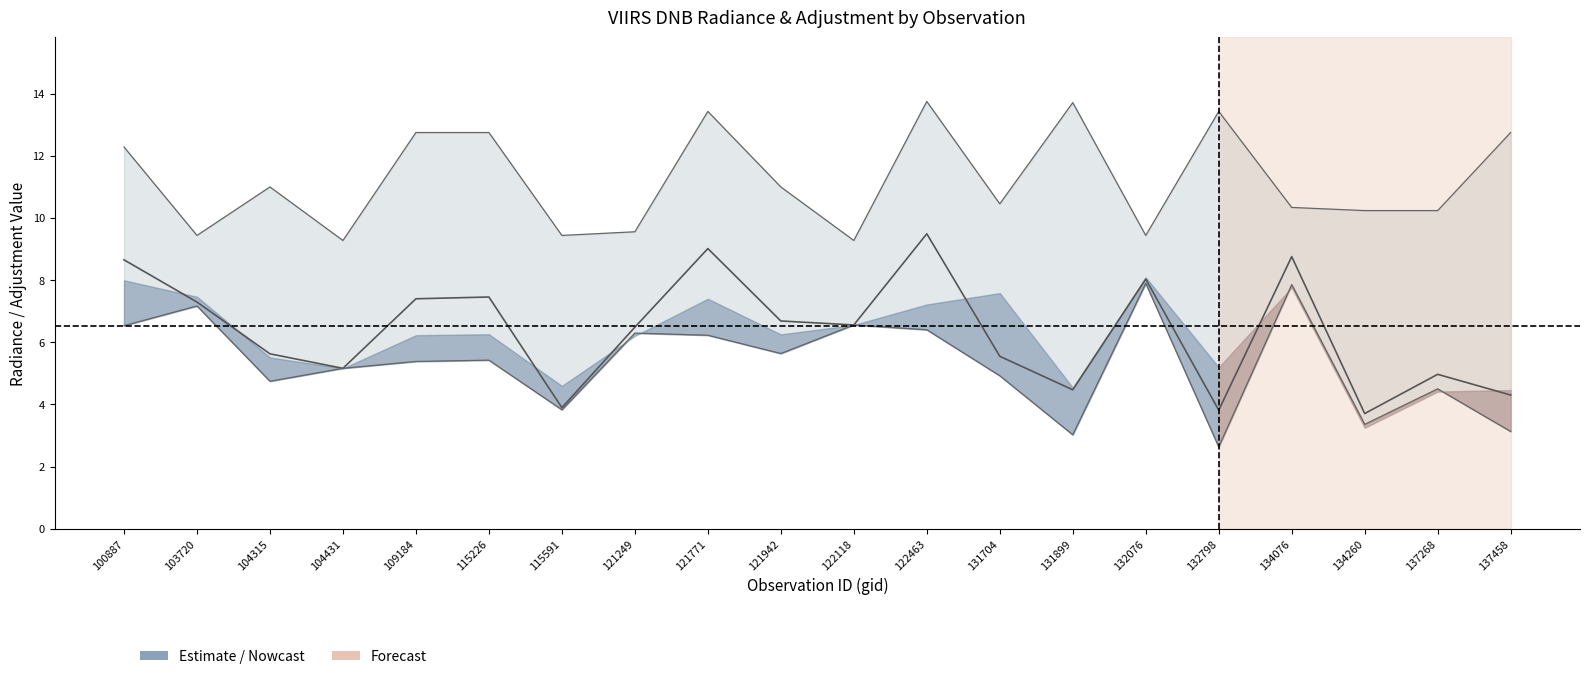

What is the value of the rade9_bin_mdn point at the 11th from the left?

9.3